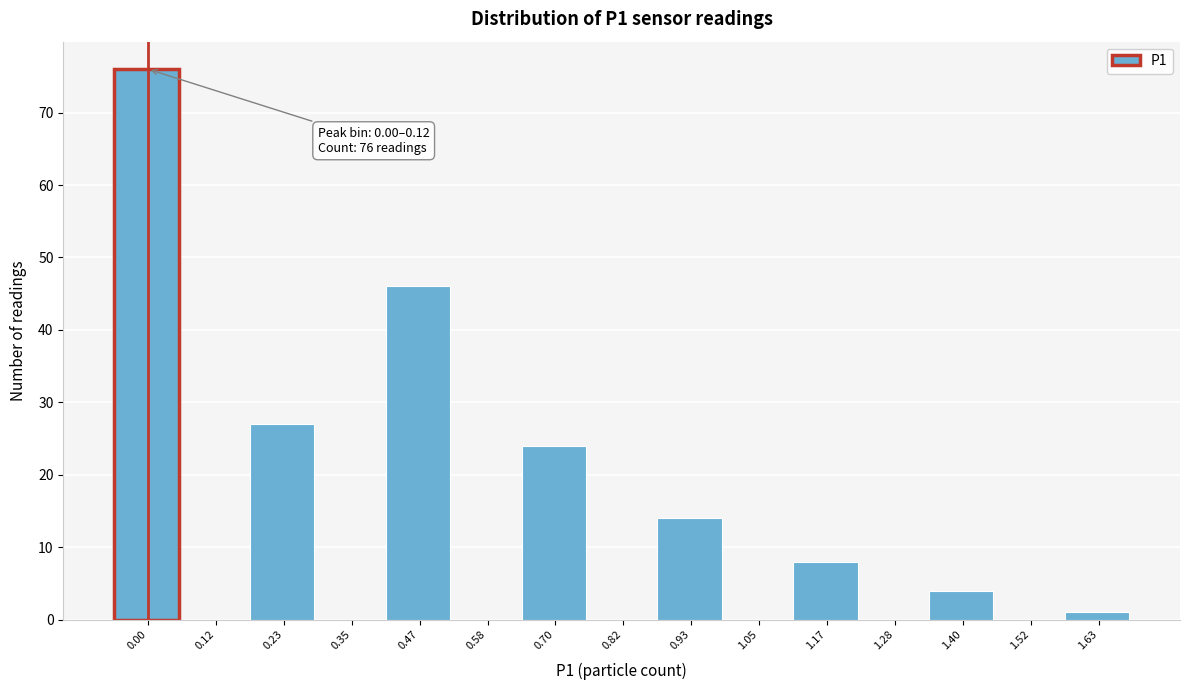

Reading right to left, list all the values displayed in this chart.

1.63=1	1.52=0	1.40=4	1.28=0	1.17=8	1.05=0	0.93=14	0.82=0	0.70=24	0.58=0	0.47=46	0.35=0	0.23=27	0.12=0	0.00=76